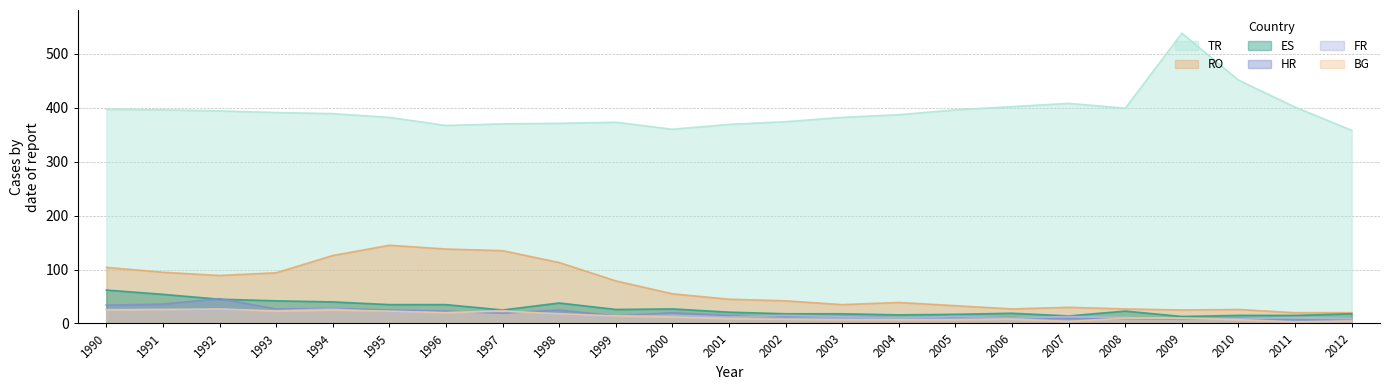

Where is the first local minimum for ES?

1997